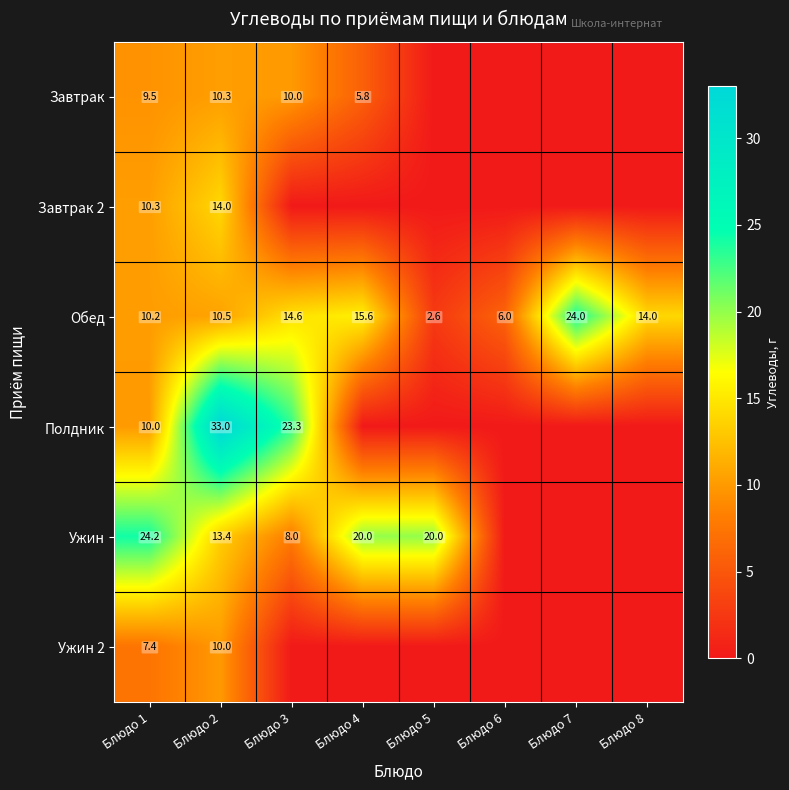

How many values in the Обед series are below 14?

4